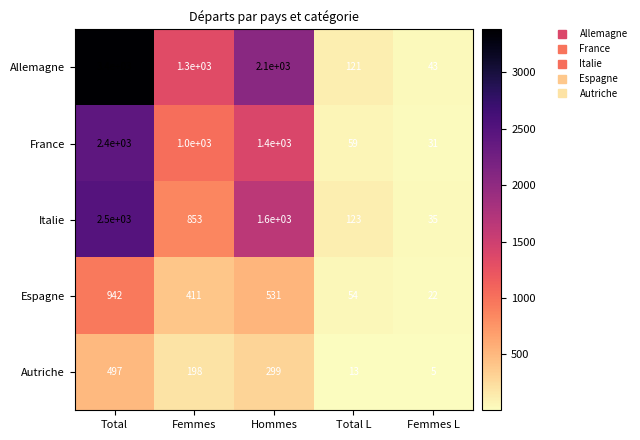

Which series has the largest total across all categories?

Allemagne